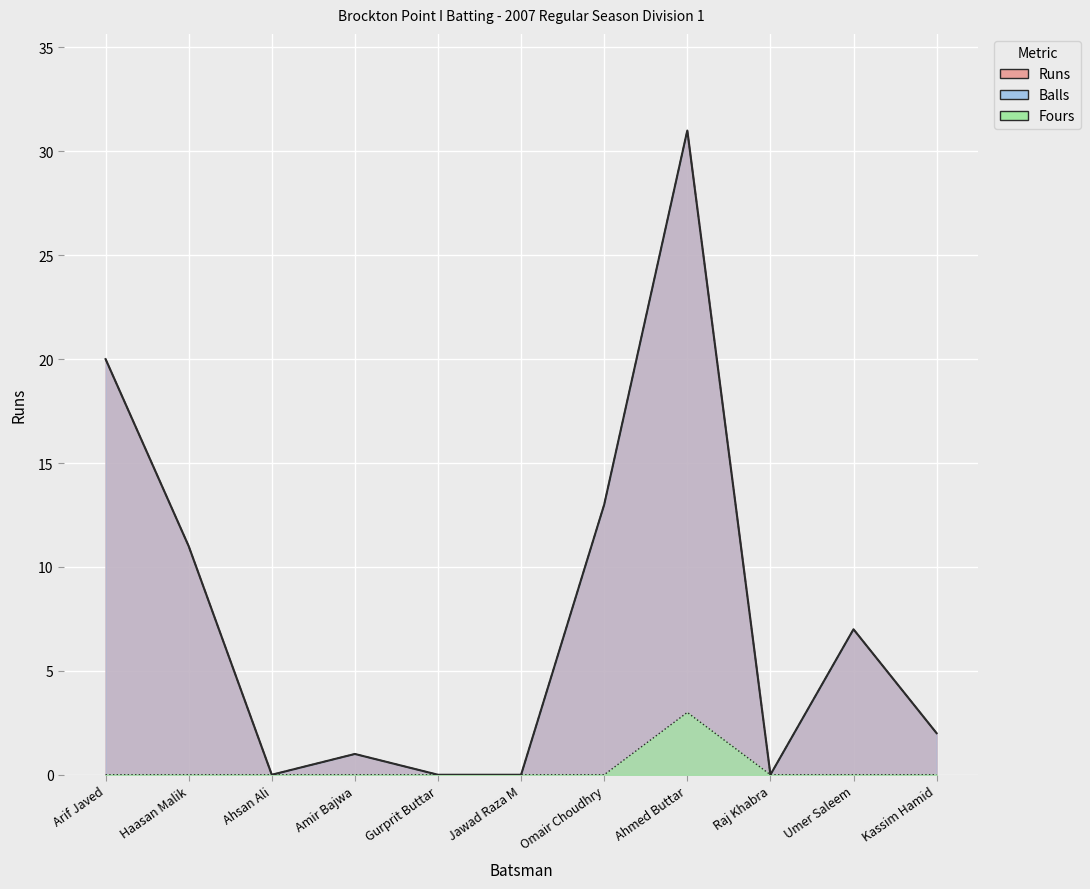

How many categories are shown in the chart?

11